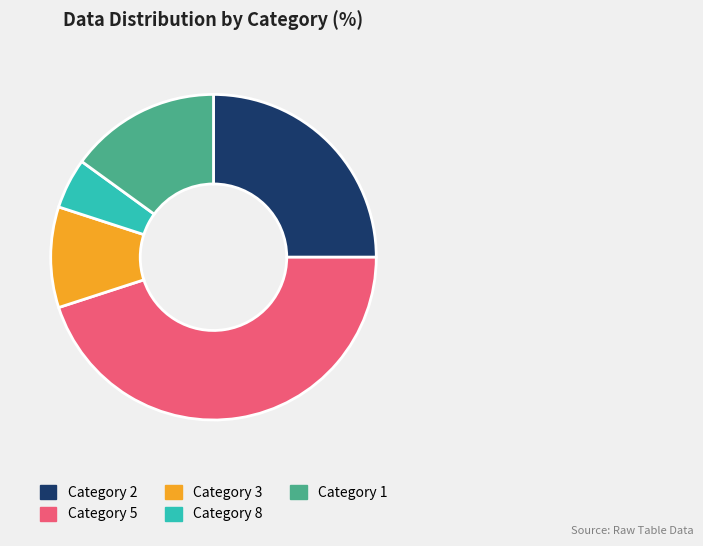

Is it true that Category 5 is 36% of the pie?

False